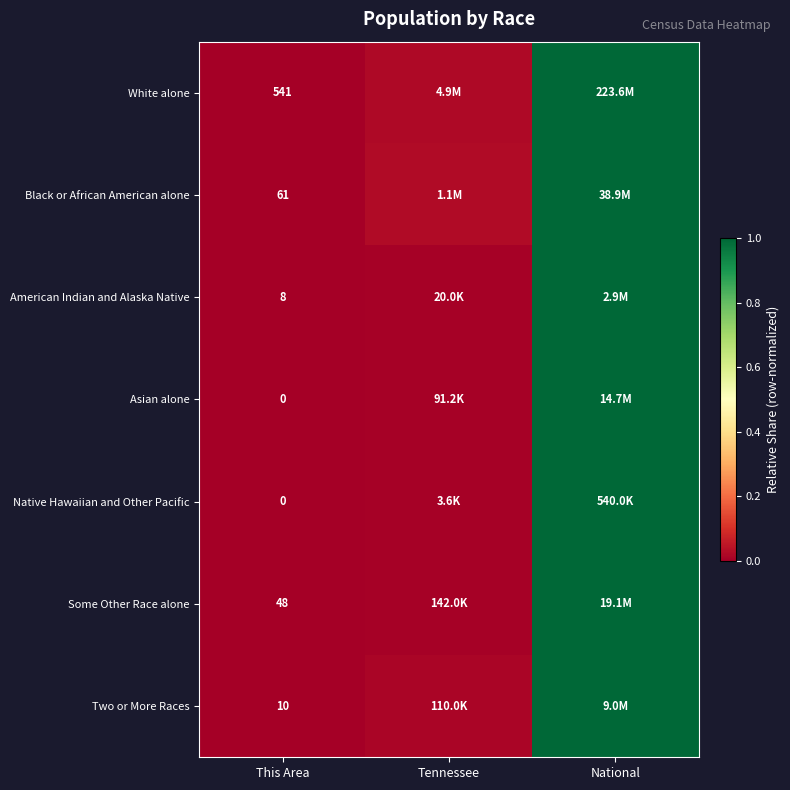

Between National and Tennessee, which is larger?

National